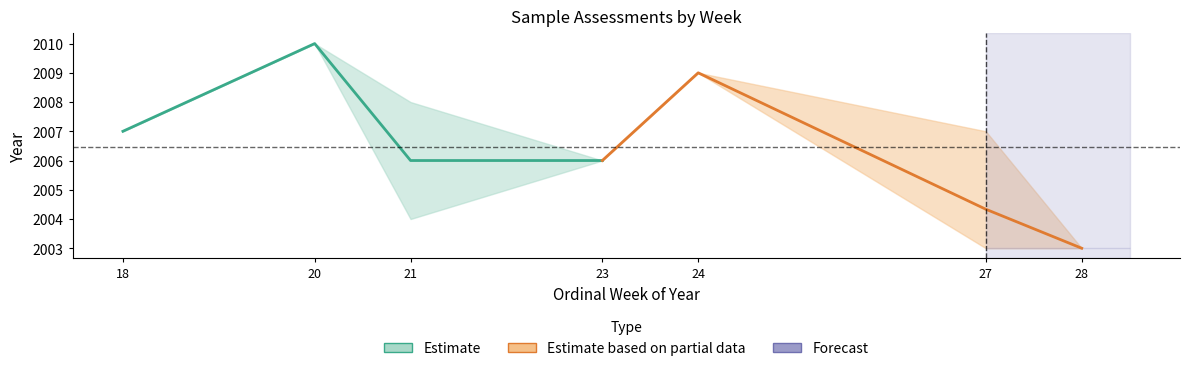

The Estimate series shows 712.1 at 18. True or false?

False